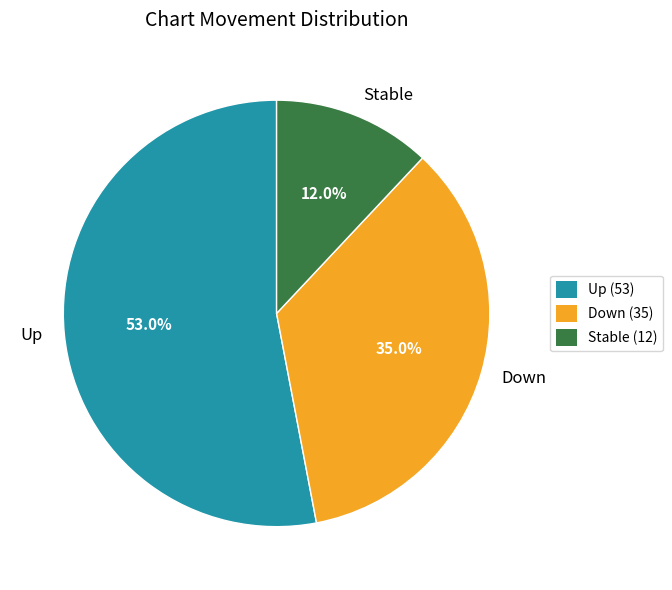

Which has a higher value, Up or Down?

Up